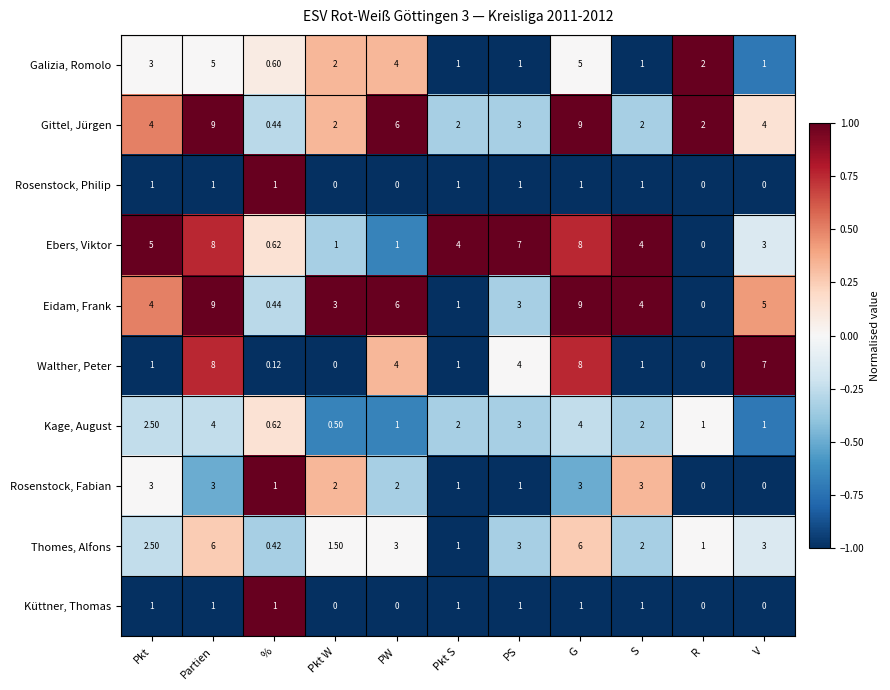

Which series has the largest total across all categories?

Eidam, Frank